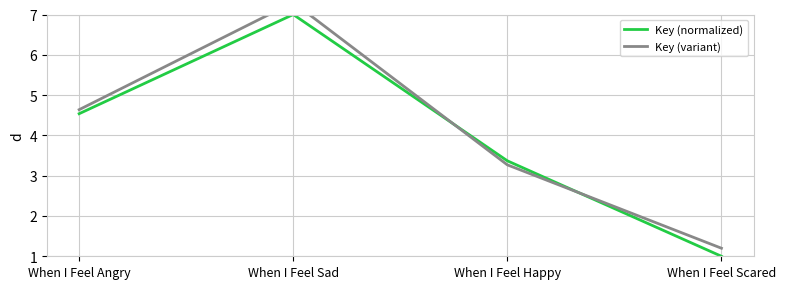

What are all the series names shown in the legend?

Key (normalized), Key (variant)